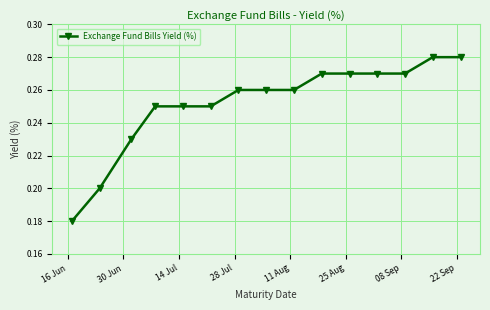

How many values are between 0 and 1?

15